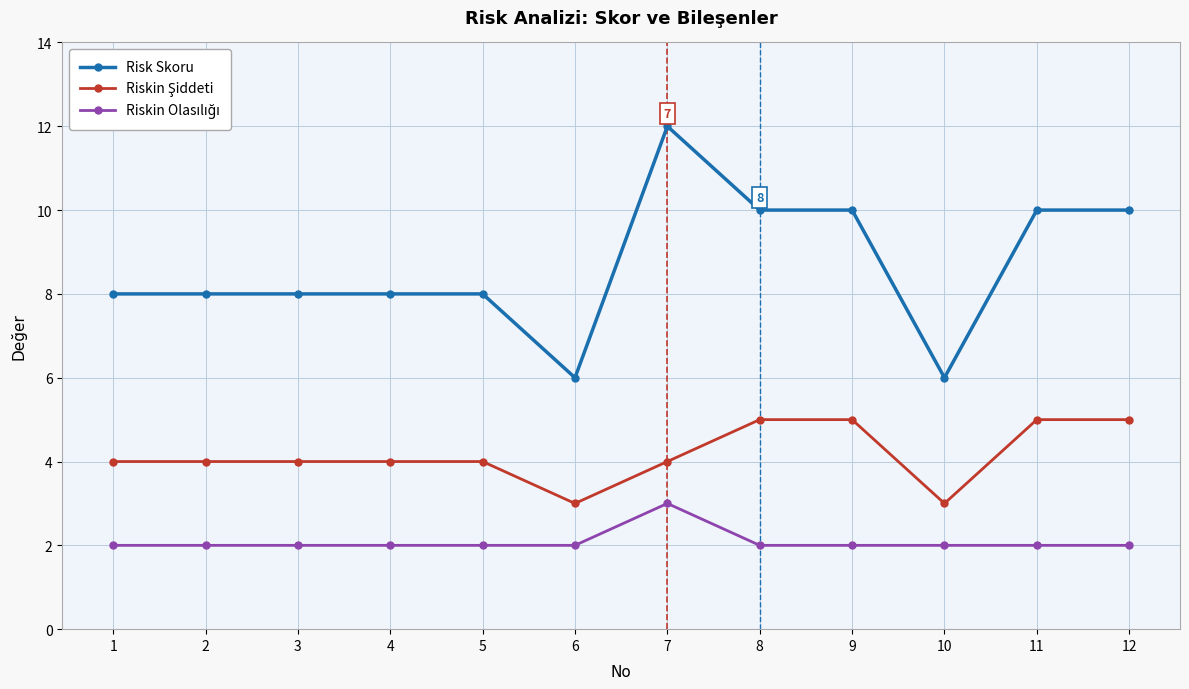

Does the chart display data point markers on the line(s)?

Yes